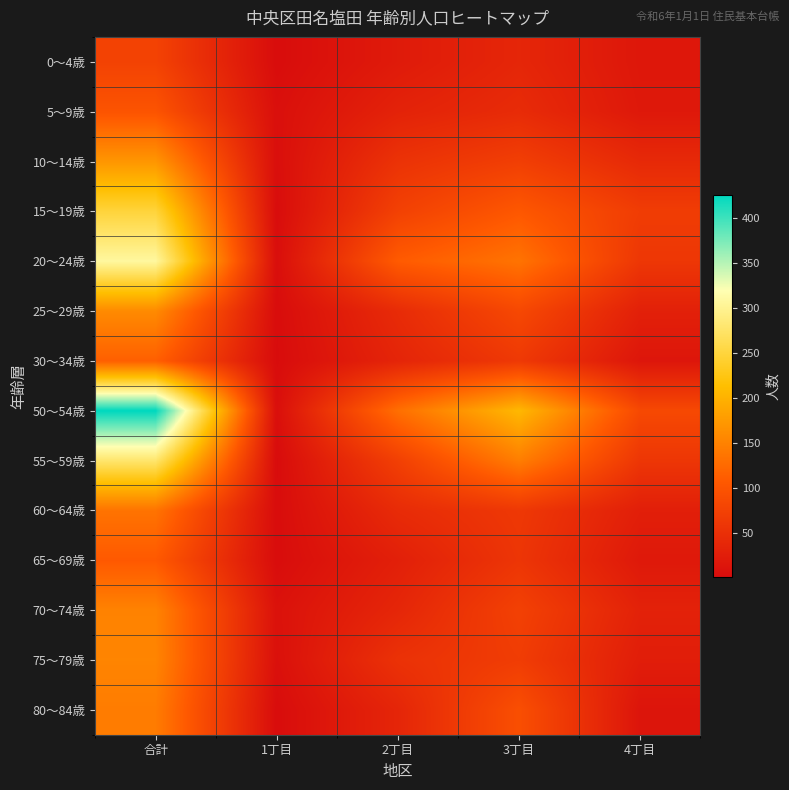

Between 合計 and 4丁目, which series saw the biggest shift?

50～54歳